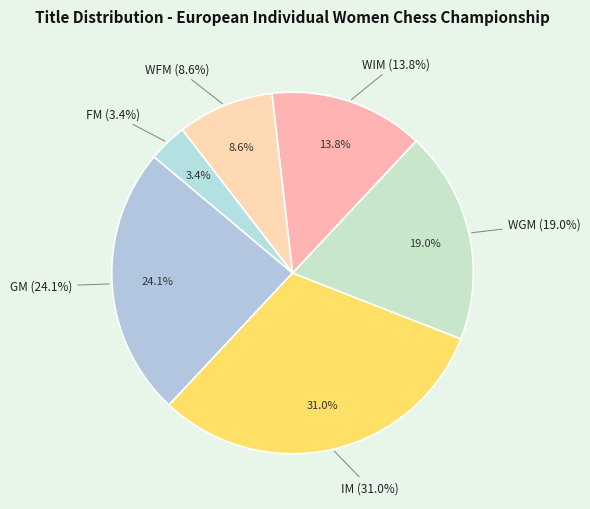

Count the number of slices in the pie.

6